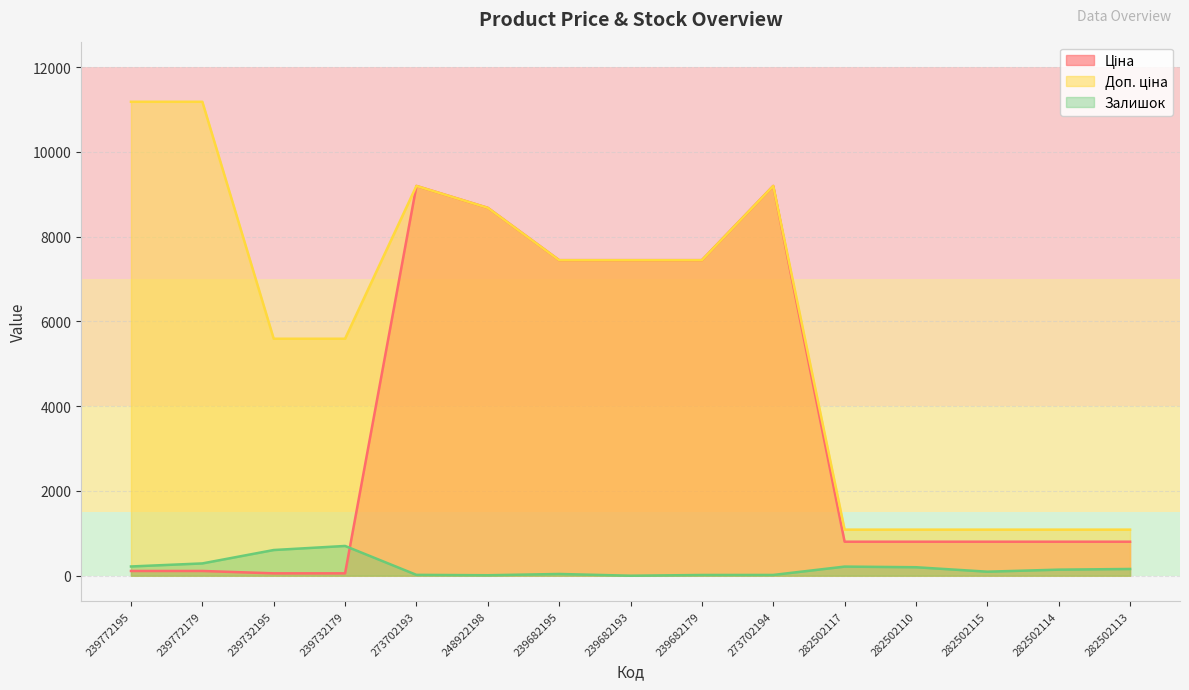

Where is the first local maximum for Доп. ціна?

273702193